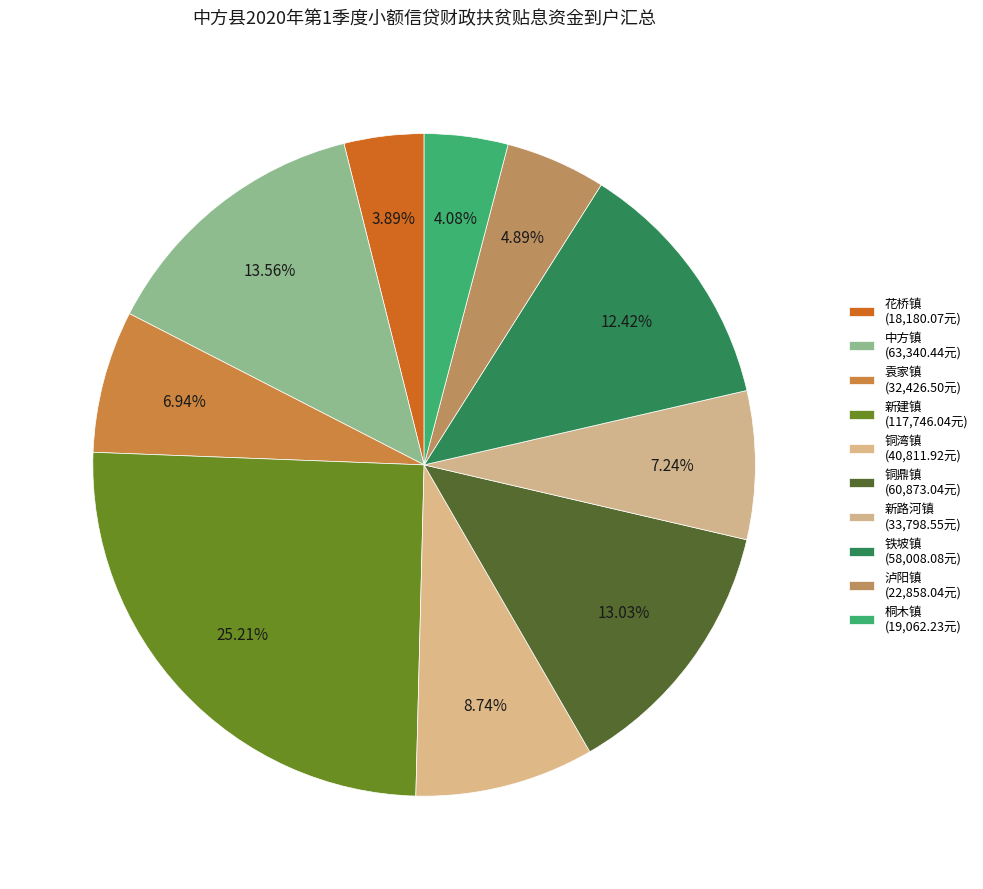

Is there any slice that represents more than half of the pie?

No